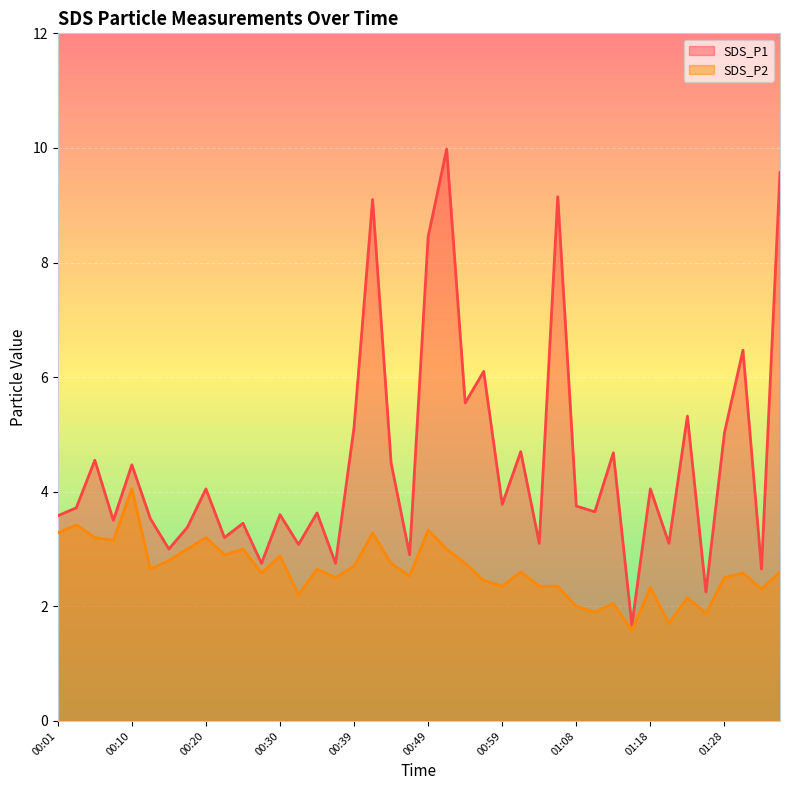

Reading left to right, extract all data points from this chart.

SDS_P1: 00:01=3.6	00:03=3.7	00:05=4.5	00:08=3.5	00:10=4.5	00:13=3.5	00:15=3.0	00:18=3.4	00:20=4.0	00:22=3.2	00:25=3.5	00:27=2.8	00:30=3.6	00:32=3.1	00:35=3.6	00:37=2.8	00:39=5.1	00:42=9.1	00:44=4.5	00:47=2.9	00:49=8.4	00:52=10.0	00:54=5.5	00:56=6.1	00:59=3.8	01:01=4.7	01:04=3.1	01:06=9.2	01:08=3.8	01:11=3.6	01:13=4.7	01:16=1.7	01:18=4.0	01:21=3.1	01:23=5.3	01:26=2.2	01:28=5.0	01:31=6.5	01:33=2.6	01:35=9.6
SDS_P2: 00:01=3.3	00:03=3.4	00:05=3.2	00:08=3.1	00:10=4.0	00:13=2.6	00:15=2.8	00:18=3.0	00:20=3.2	00:22=2.9	00:25=3.0	00:27=2.6	00:30=2.9	00:32=2.2	00:35=2.6	00:37=2.5	00:39=2.7	00:42=3.3	00:44=2.8	00:47=2.5	00:49=3.3	00:52=3.0	00:54=2.8	00:56=2.5	00:59=2.4	01:01=2.6	01:04=2.4	01:06=2.4	01:08=2.0	01:11=1.9	01:13=2.0	01:16=1.6	01:18=2.3	01:21=1.7	01:23=2.1	01:26=1.9	01:28=2.5	01:31=2.6	01:33=2.3	01:35=2.6